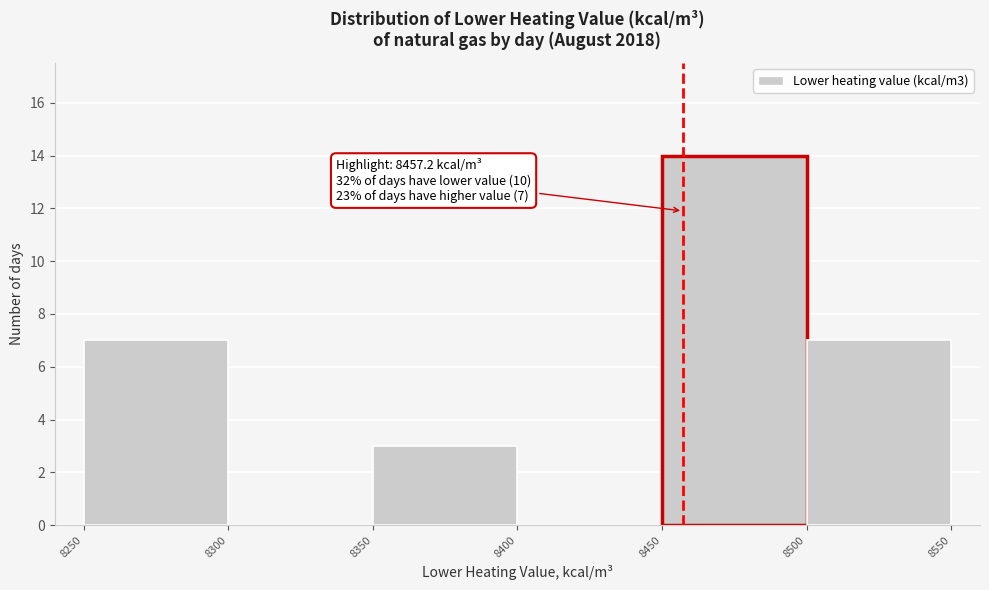

Which range on the x-axis has the tallest bar?

8450 to 8500